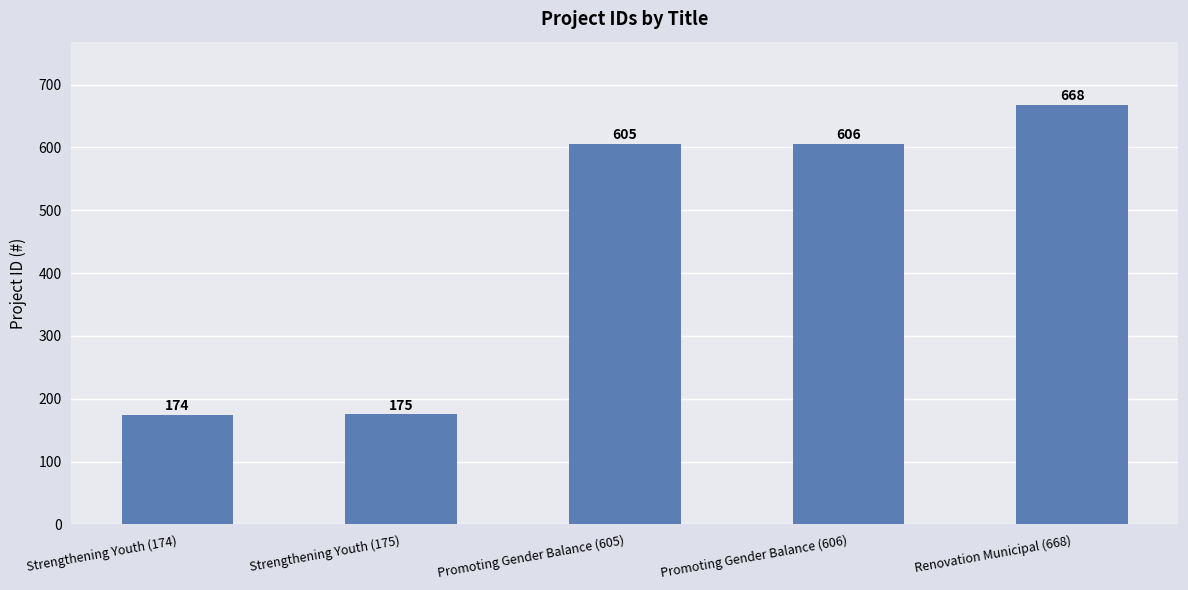

How many series are shown in this chart?

1